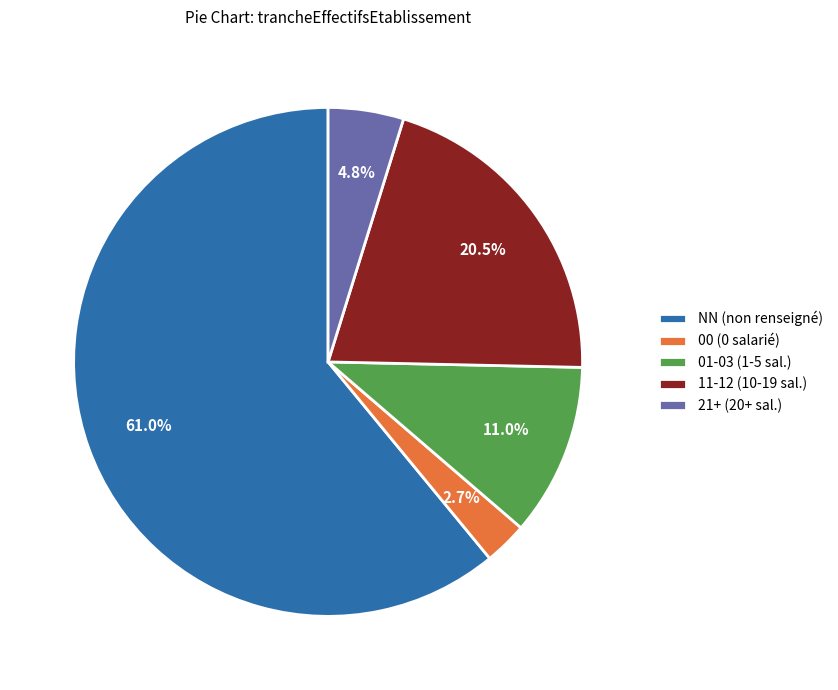

How much of the chart is everything except 11-12 (10-19 sal.)?

79.5%